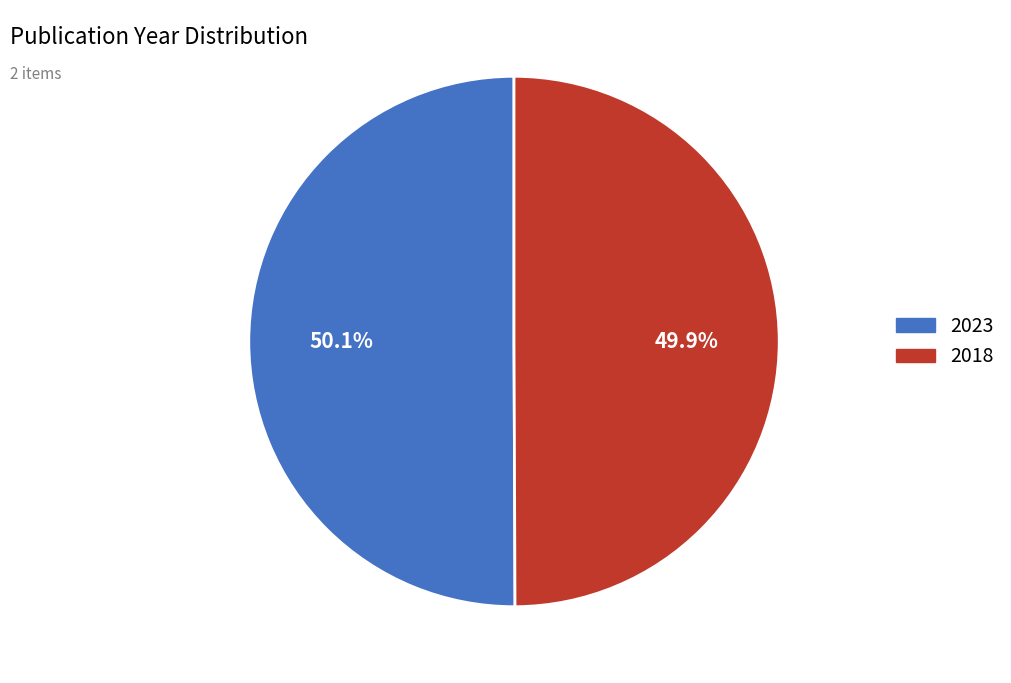

Does any single category account for the majority?

Yes